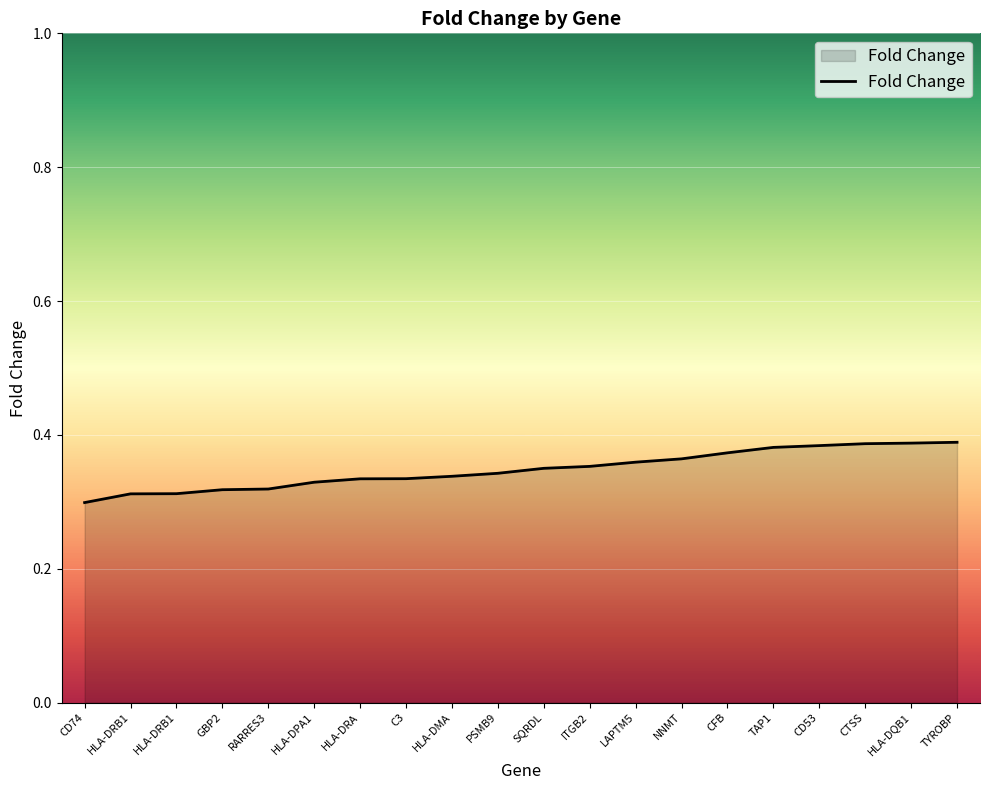

Does the chart have visible grid lines?

Yes